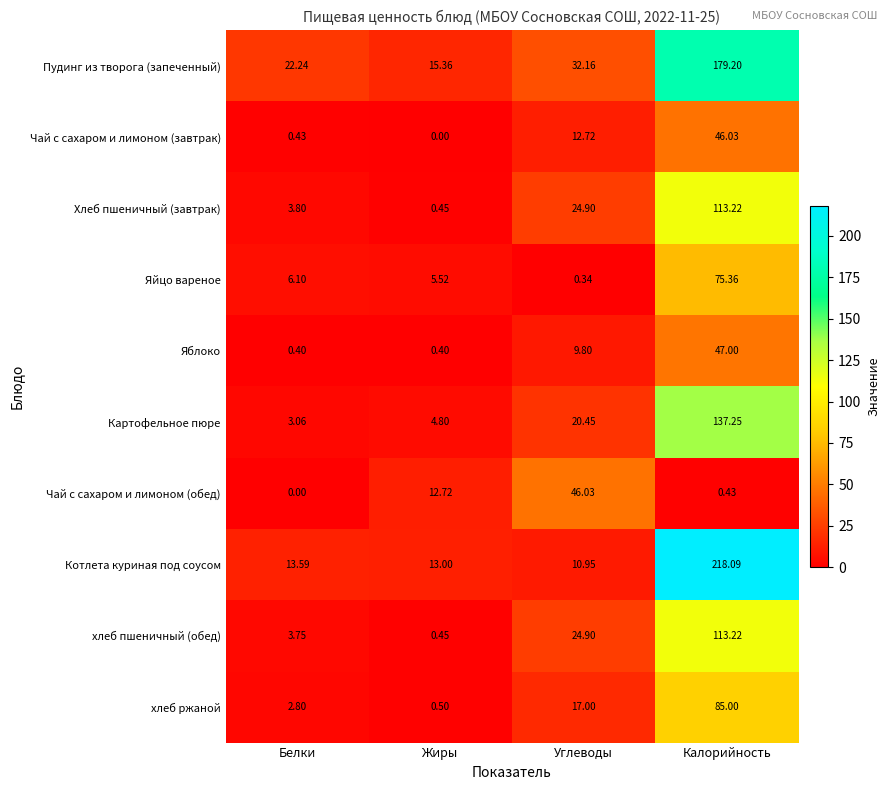

List the labels in order of Хлеб пшеничный (завтрак) value, smallest first.

Жиры, Белки, Углеводы, Калорийность